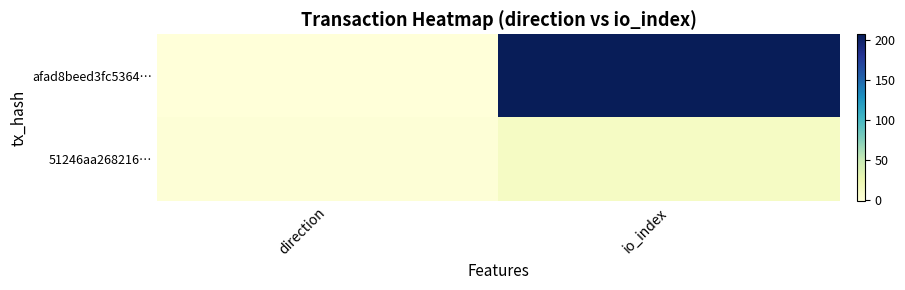

At io_index, list the series in order from largest to smallest.

afad8beed3fc5364…, 51246aa268216…